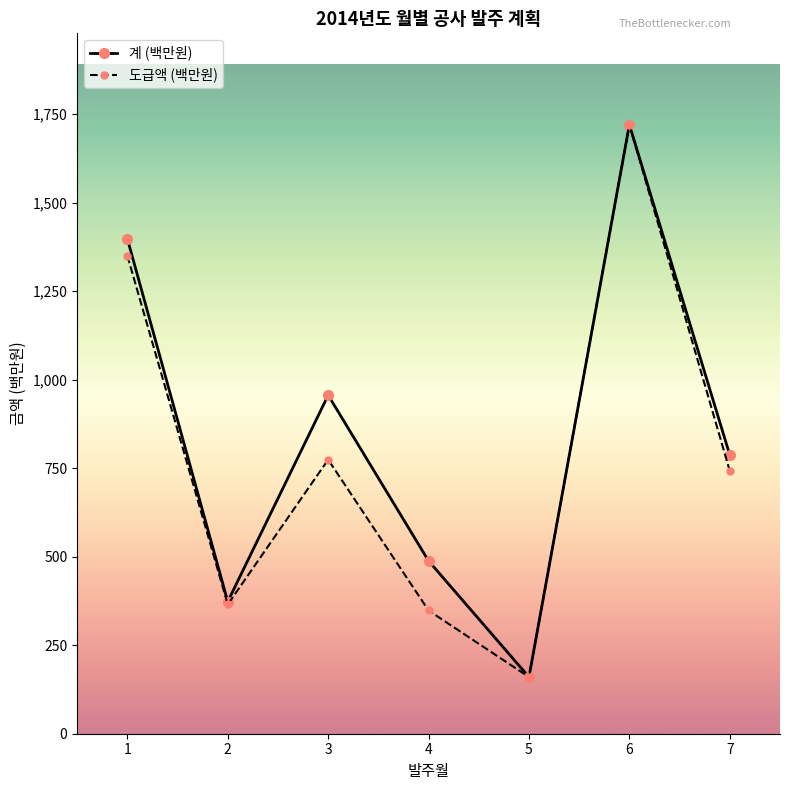

How many categories are shown in the chart?

7